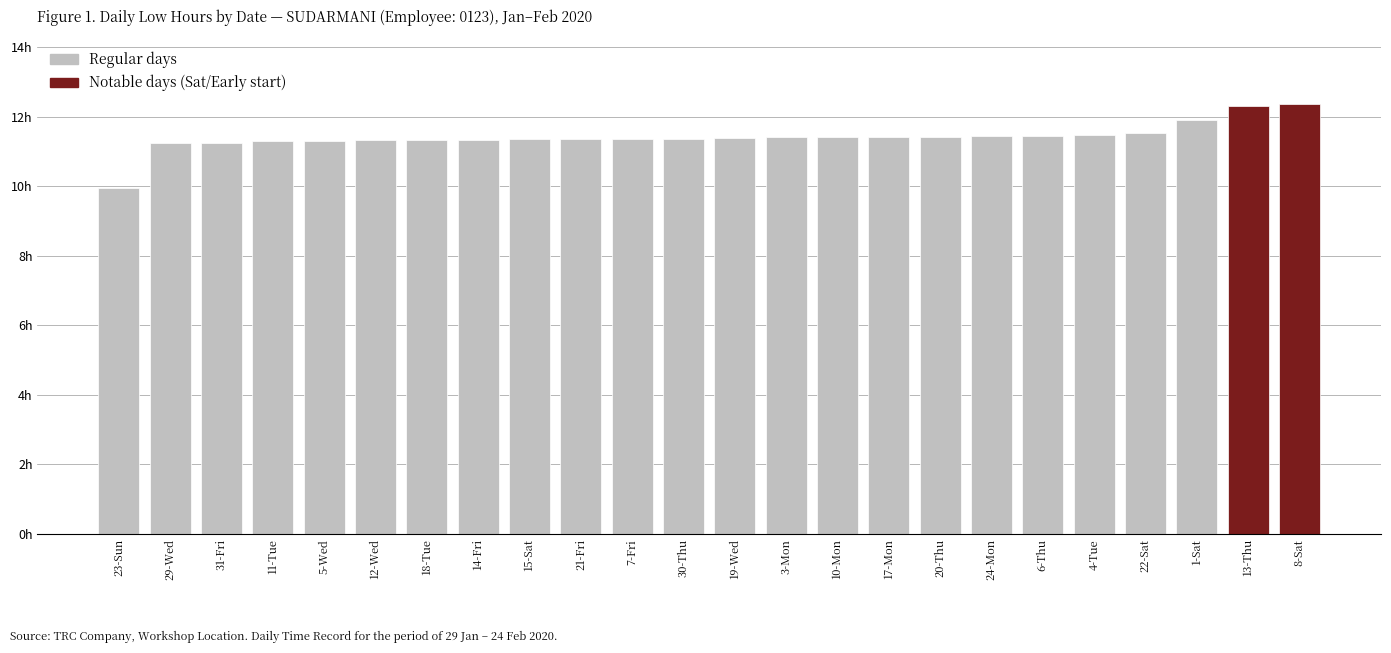

Are the bars horizontal?

No